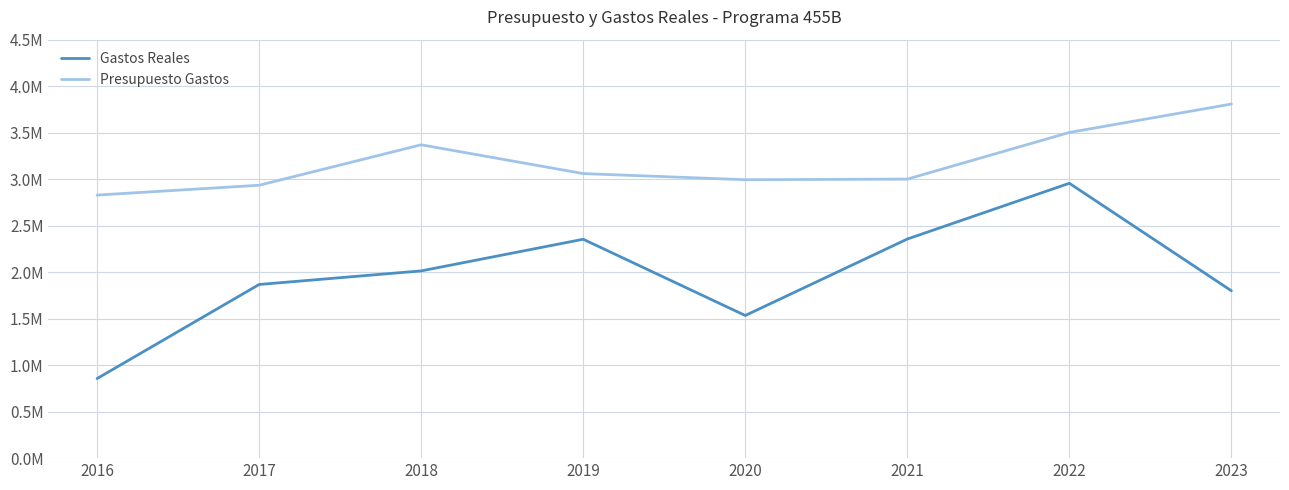

What is the value of the Gastos Reales point at the 3rd from the left?

2013516.6